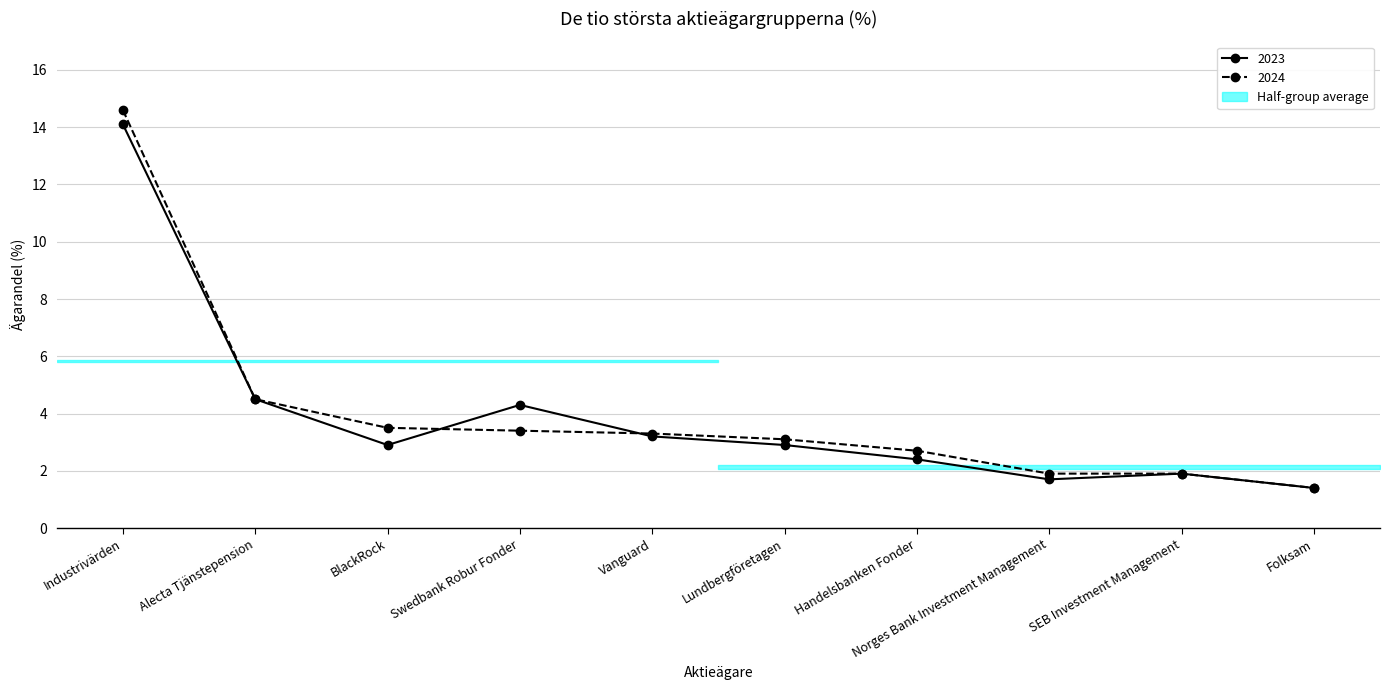

Where is the first local minimum for 2023?

BlackRock